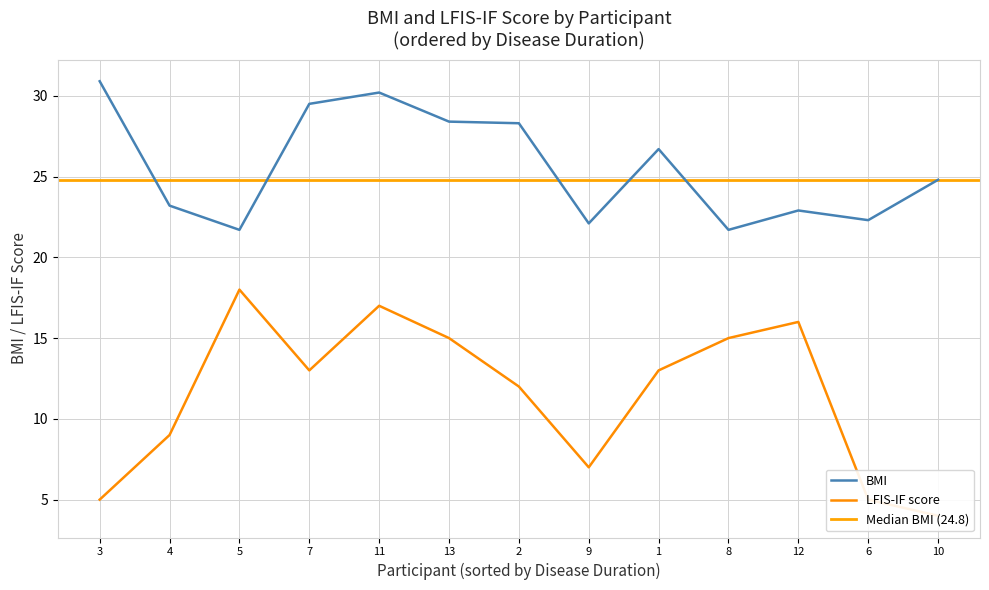

At which label does BMI reach its peak?

3